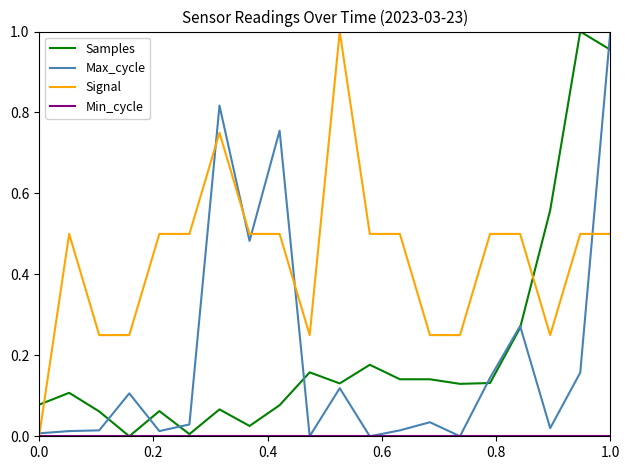

Which series has the largest total across all categories?

Signal